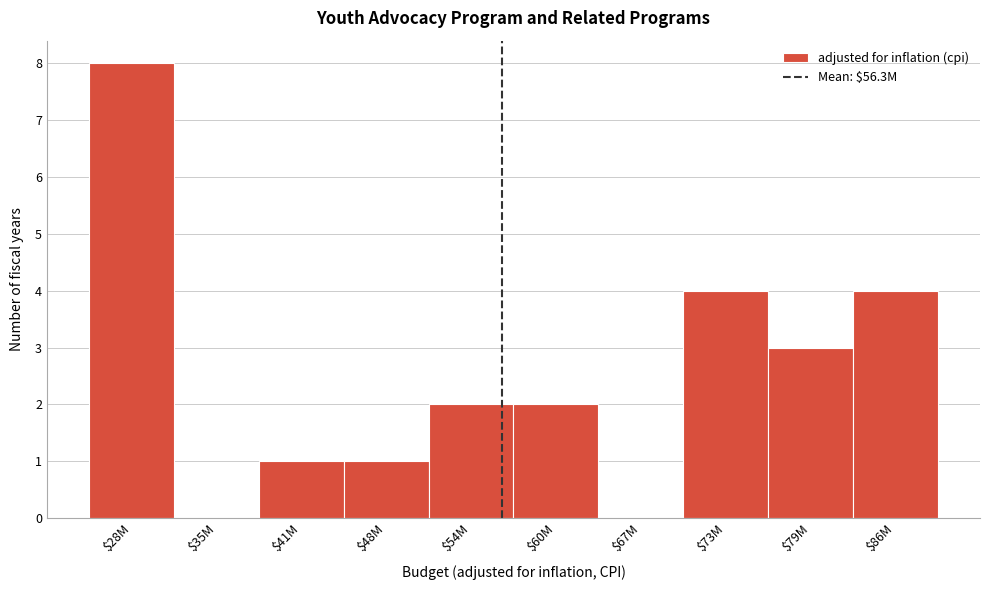

Read the value at $28M.

8